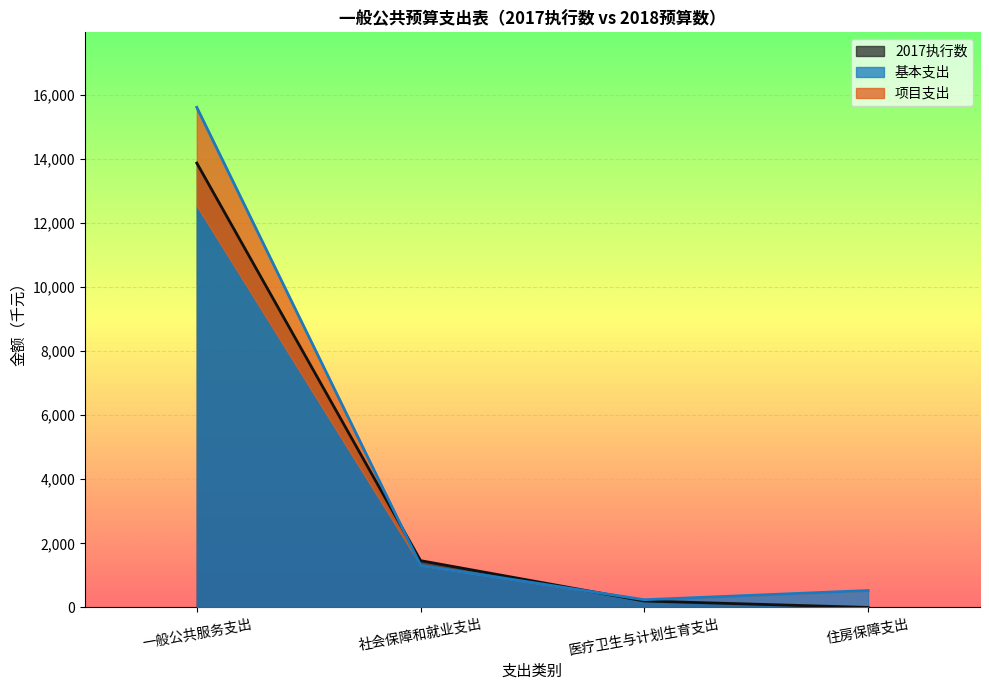

What is the value of the 2018年预算数(小计) point at the 1st from the left?

15609